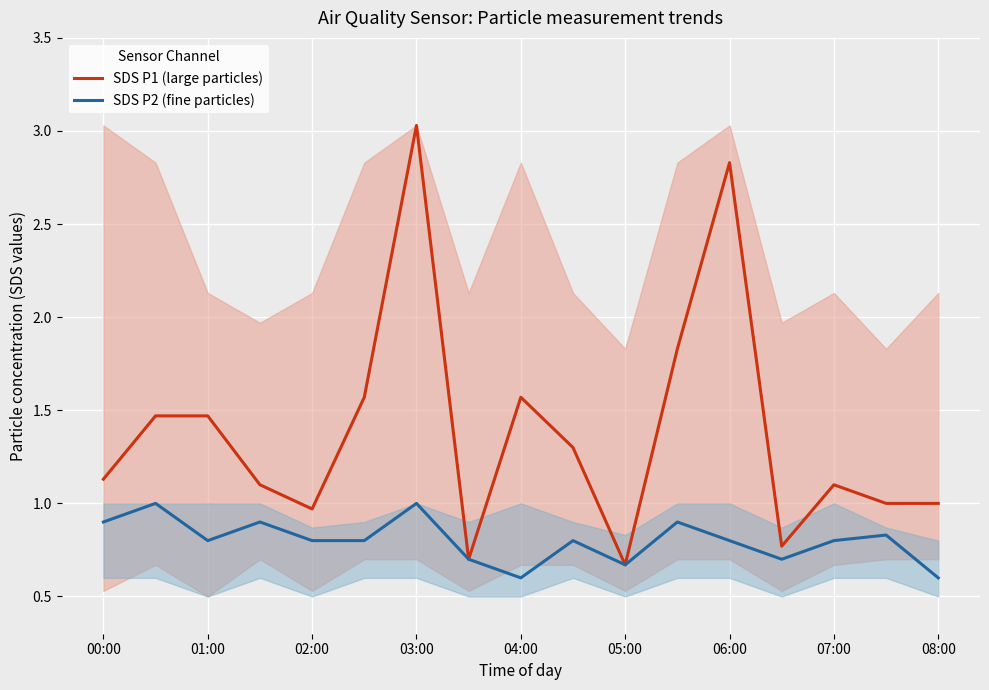

What is the difference between the highest and lowest values at 06:00?

2.0